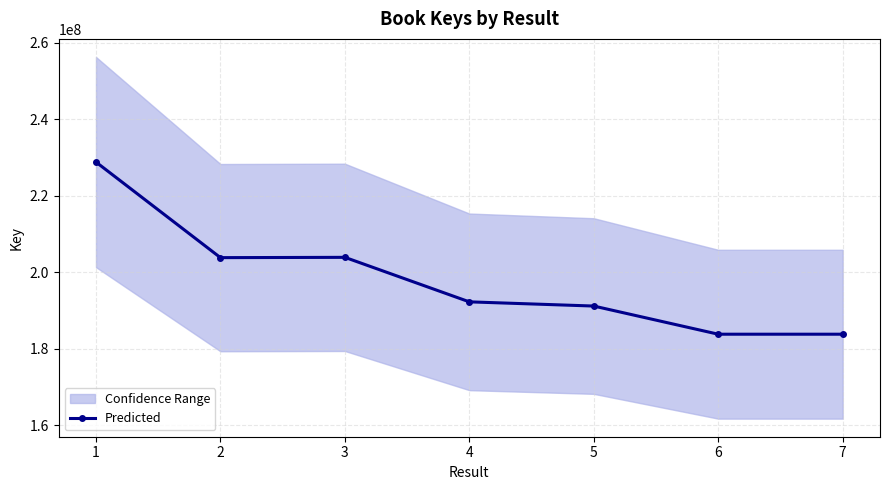

Does the chart display data point markers on the line(s)?

Yes